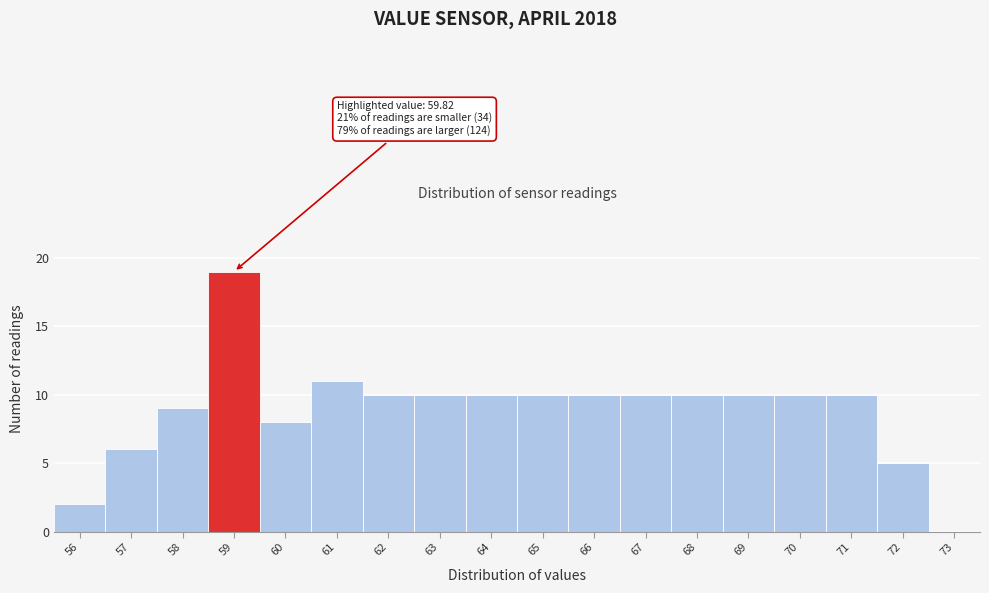

Reading left to right, list all the values displayed in this chart.

56=2	57=6	58=9	59=19	60=8	61=11	62=10	63=10	64=10	65=10	66=10	67=10	68=10	69=10	70=10	71=10	72=5	73=0